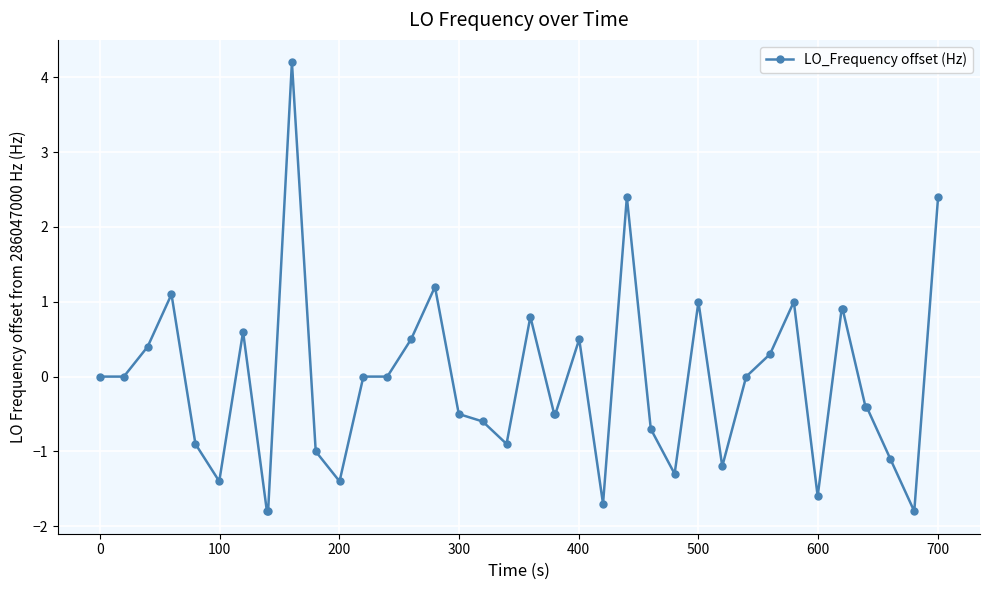

What is the value of the 9th point from the left?

-1.8